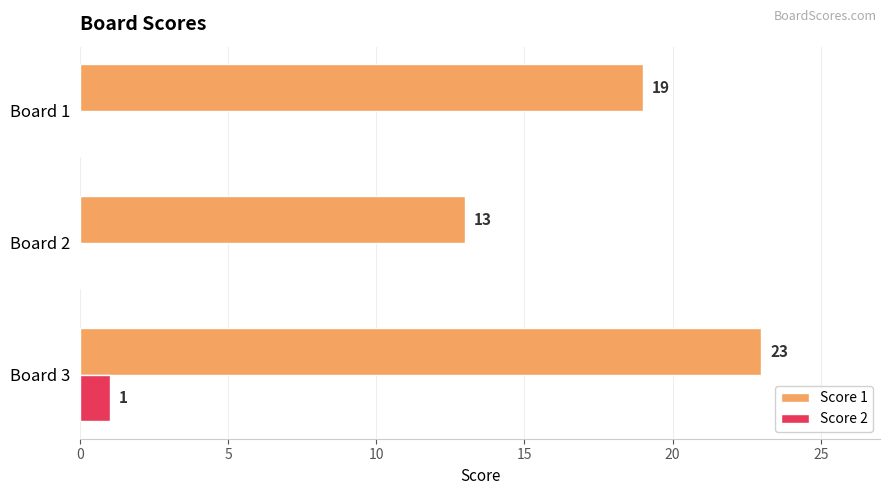

Which series has the largest total across all categories?

Score 1